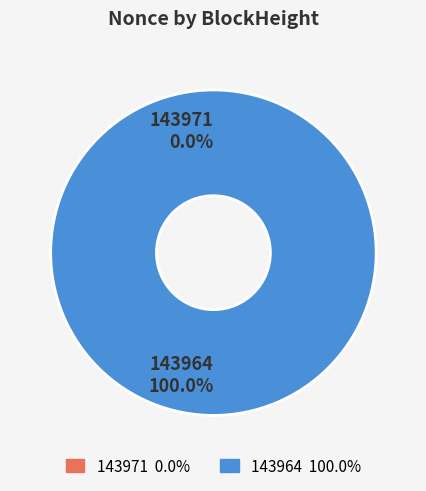

Which slice is the smallest?

143971